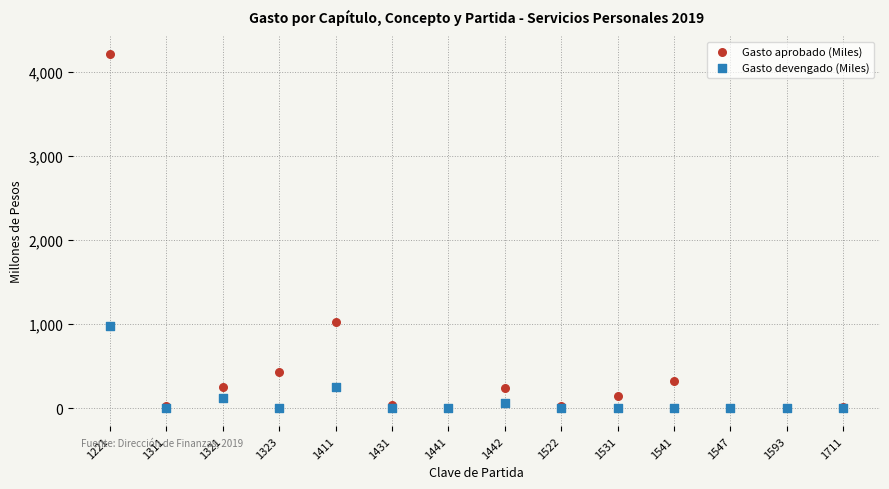

Across all series, what Y value is closest to 2106?

1024.8